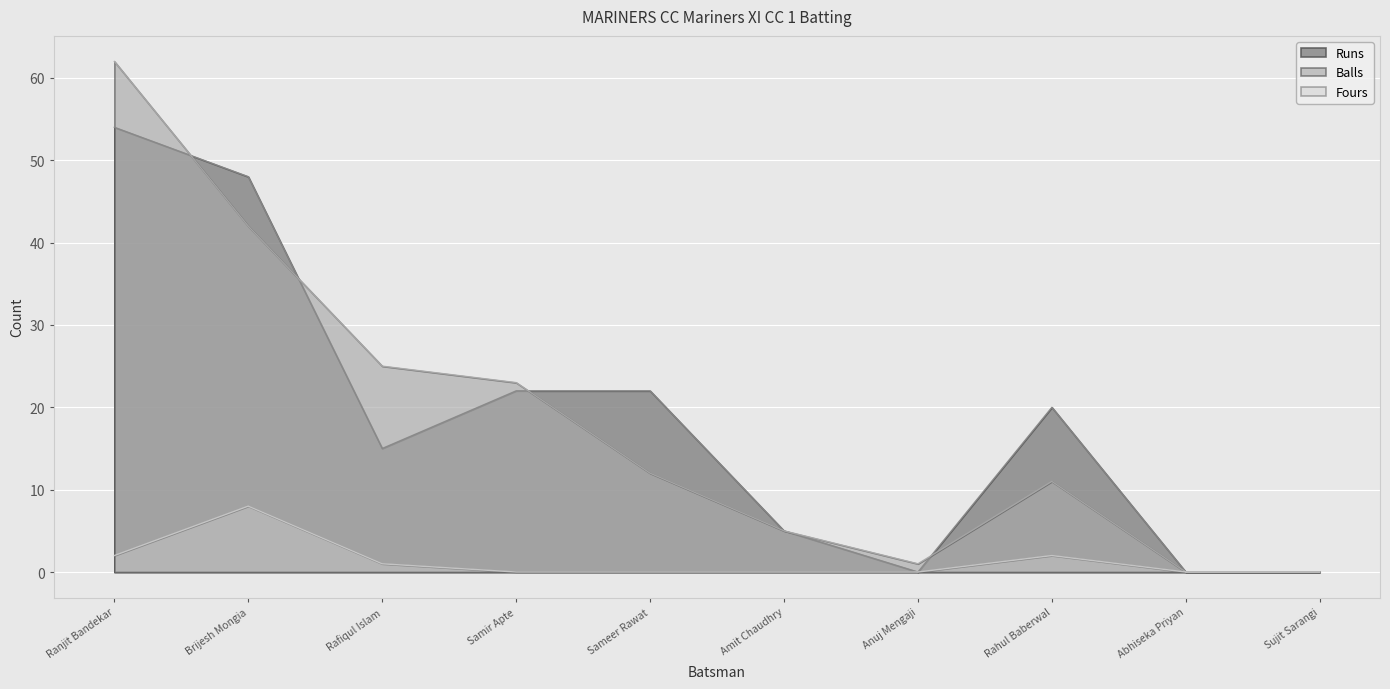

What position from the left is Rafiqul Islam?

3